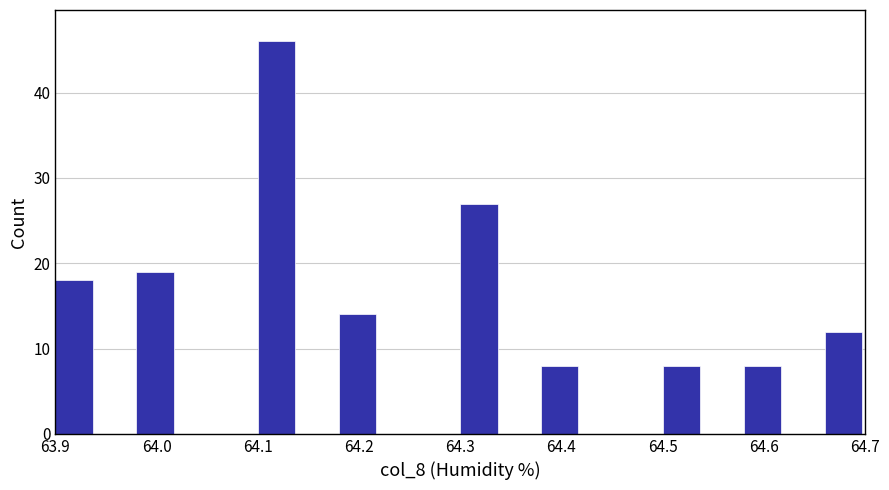

Reading left to right, list every bar in this chart as the range it spans on the x-axis followed by its height. The values are not printed on the chart, so give them approximately, as read against the axis.

63.90 to 63.94: 18
63.94 to 63.98: 0
63.98 to 64.02: 19
64.02 to 64.06: 0
64.06 to 64.10: 0
64.10 to 64.14: 46
64.14 to 64.18: 0
64.18 to 64.22: 14
64.22 to 64.26: 0
64.26 to 64.30: 0
64.30 to 64.34: 27
64.34 to 64.38: 0
64.38 to 64.42: 8
64.42 to 64.46: 0
64.46 to 64.50: 0
64.50 to 64.54: 8
64.54 to 64.58: 0
64.58 to 64.62: 8
64.62 to 64.66: 0
64.66 to 64.70: 12